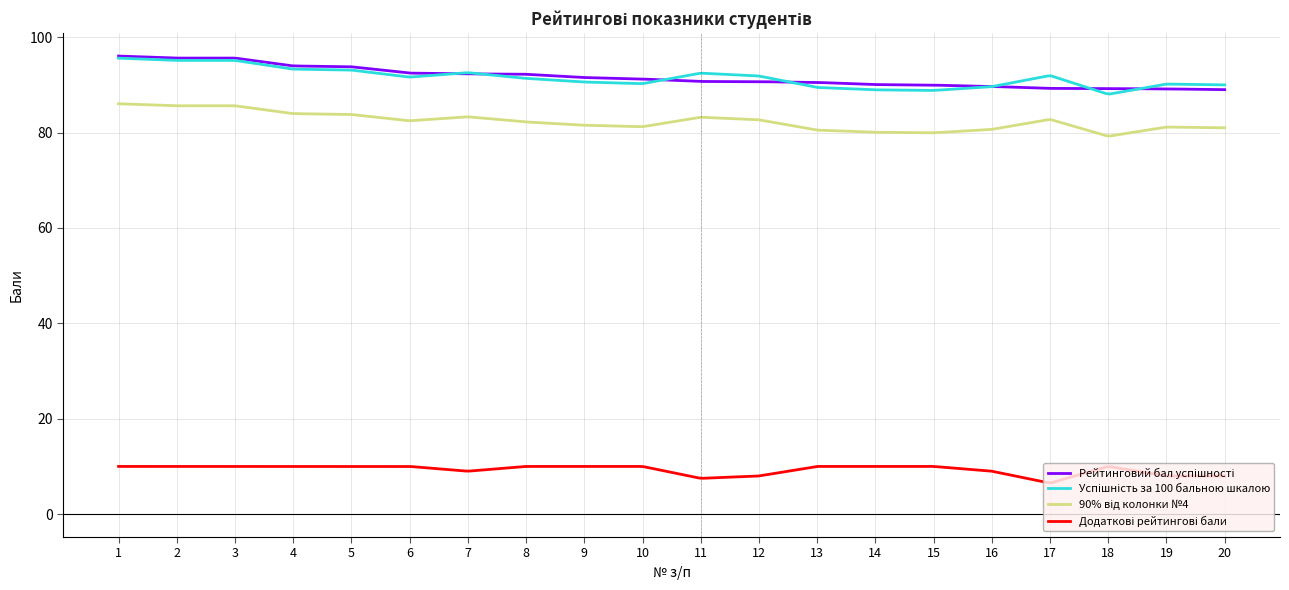

What is the minimum value shown in the chart?

6.5